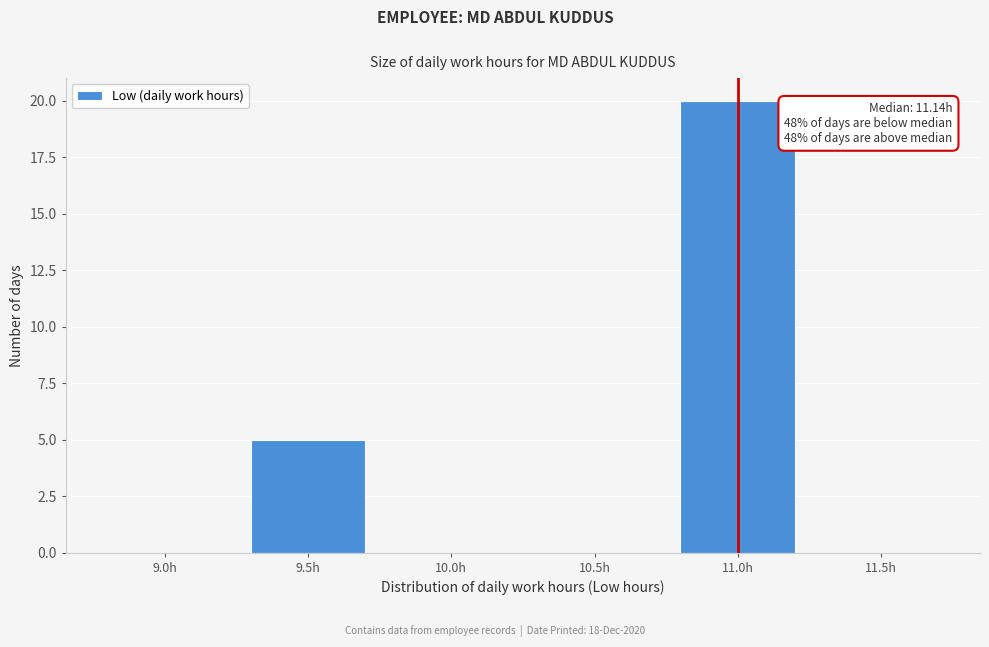

Reading left to right, extract all data points from this chart.

9.0h=0	9.5h=5	10.0h=0	10.5h=0	11.0h=20	11.5h=0